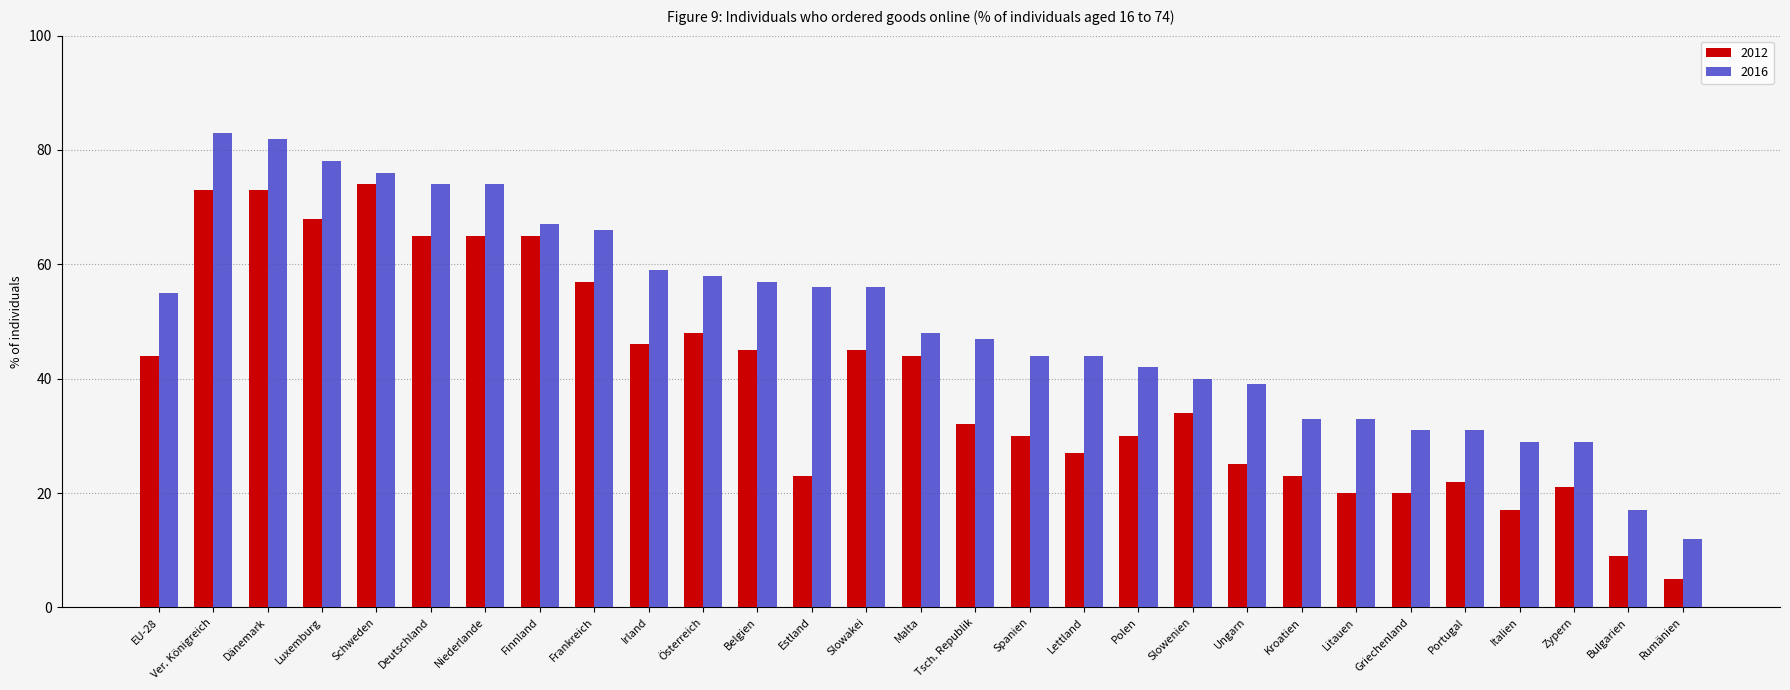

What is the average value of the 2012 series?

40